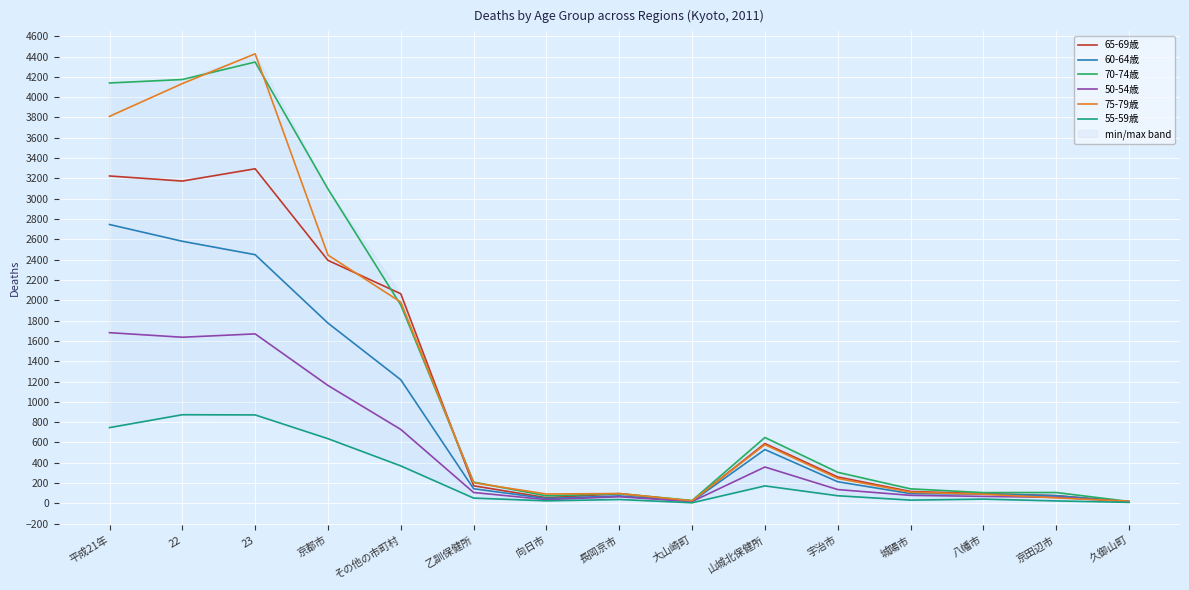

The value of 65-69歳 at 久御山町 is 16. True or false?

True